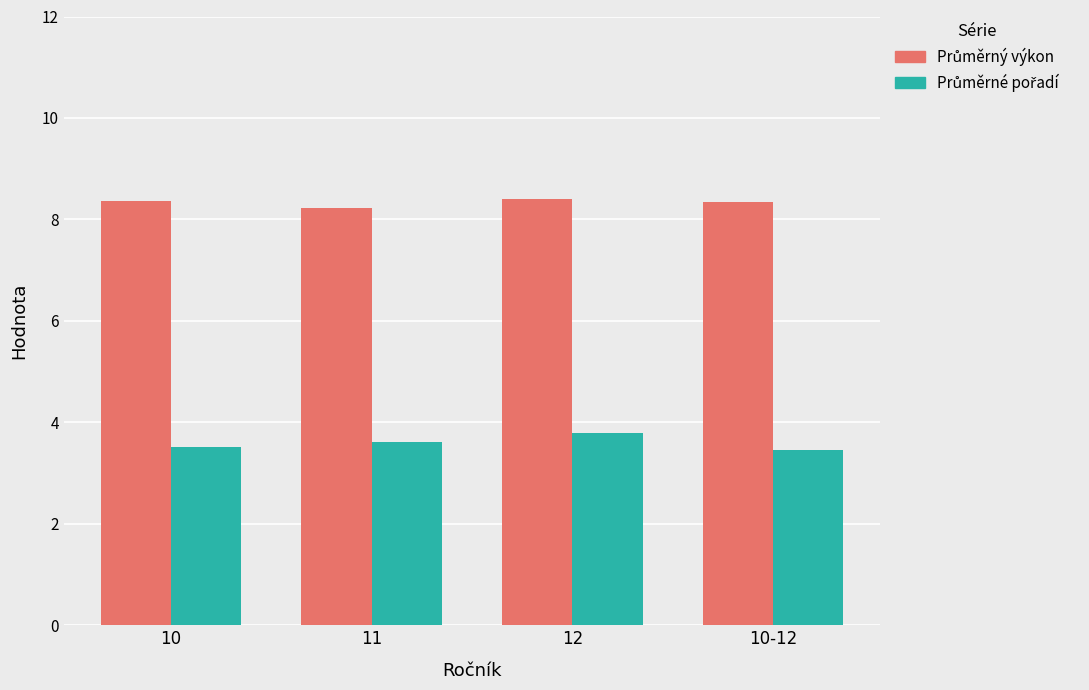

What is the difference between the highest and lowest values at 10-12?

4.9